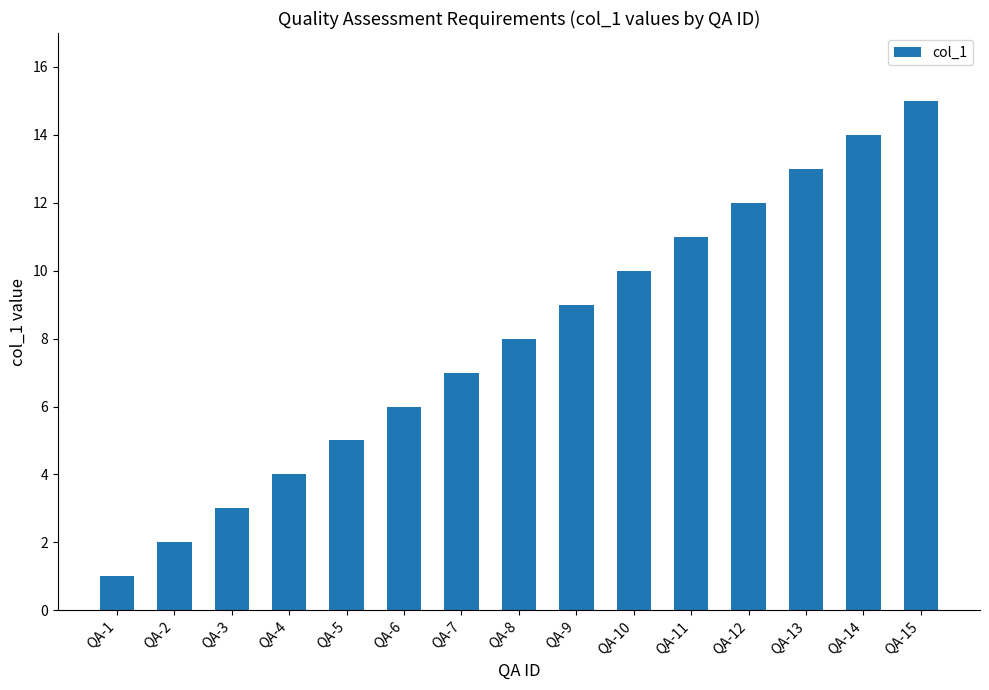

True or false: the data shows 1 at QA-1.

True